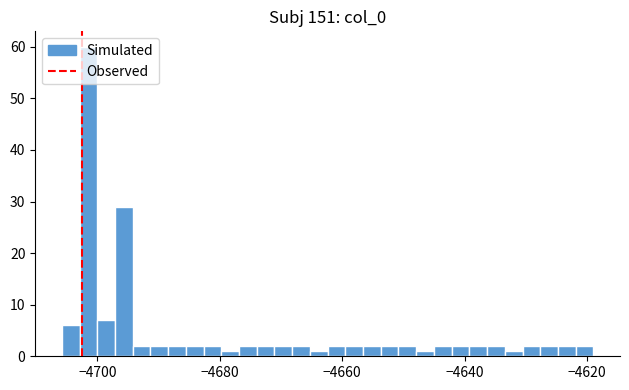

Read against the x-axis, roughly where is the centre of the tallest bar?

-4702